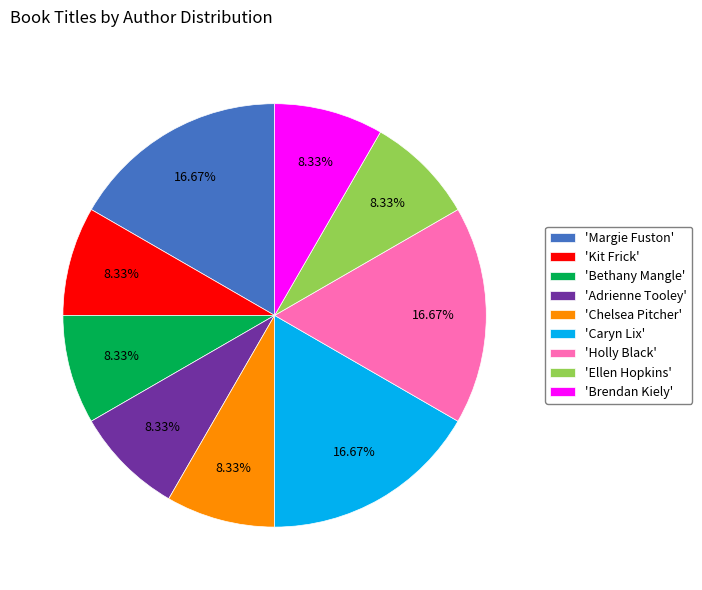

How many segments does this pie chart have?

9